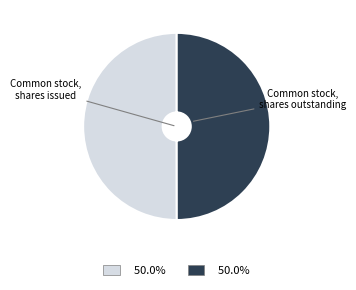

Which slice is the largest?

Common stock, shares issued